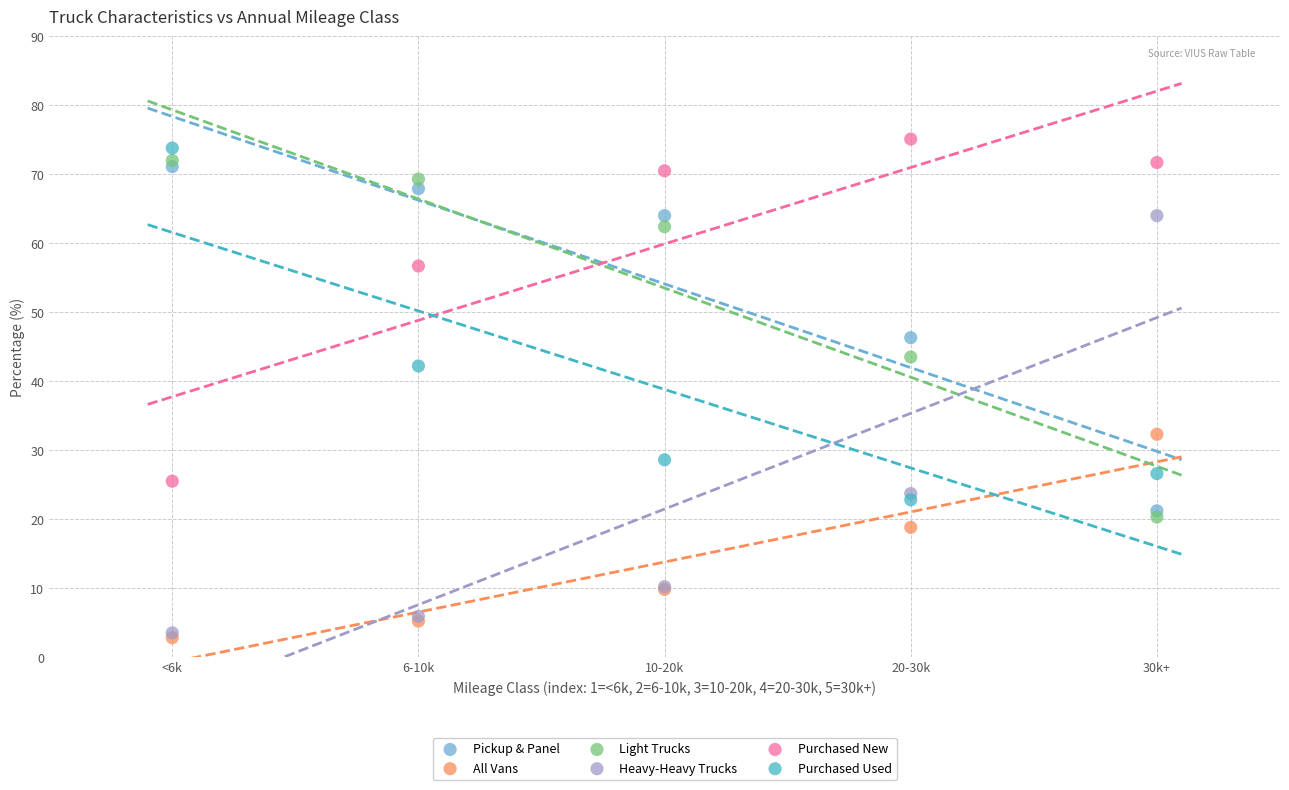

Which series contains the highest Y value?

Purchased New